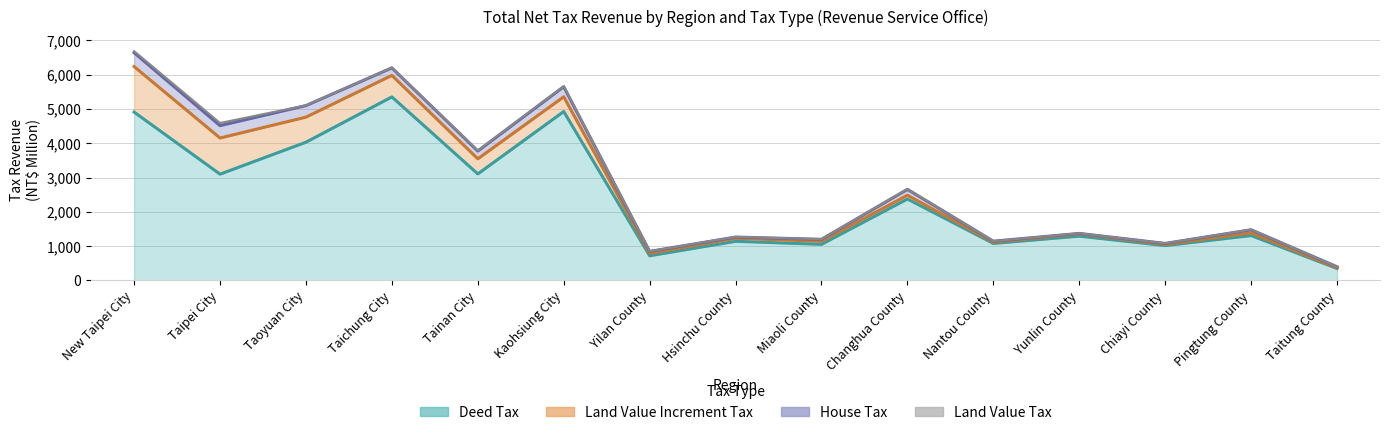

What is the difference between the Land Value Increment Tax values at Yilan County and New Taipei City?

1255